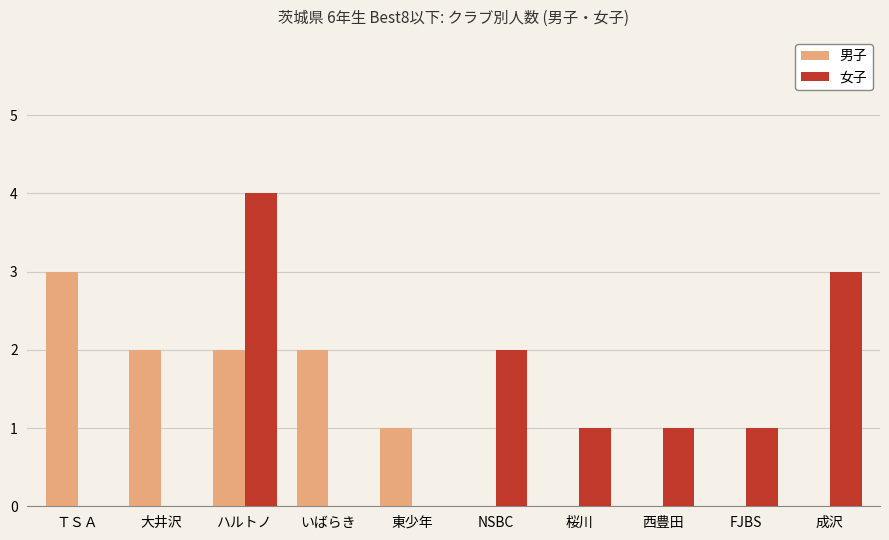

Which series changed the most between FJBS and 成沢?

女子